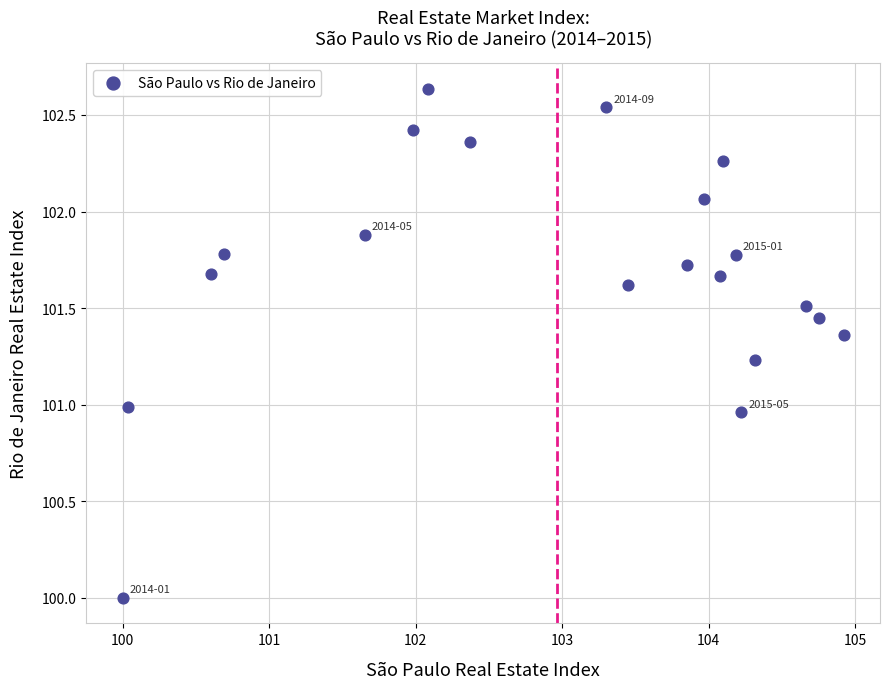

What is the range of Y values (max minus min)?

2.6